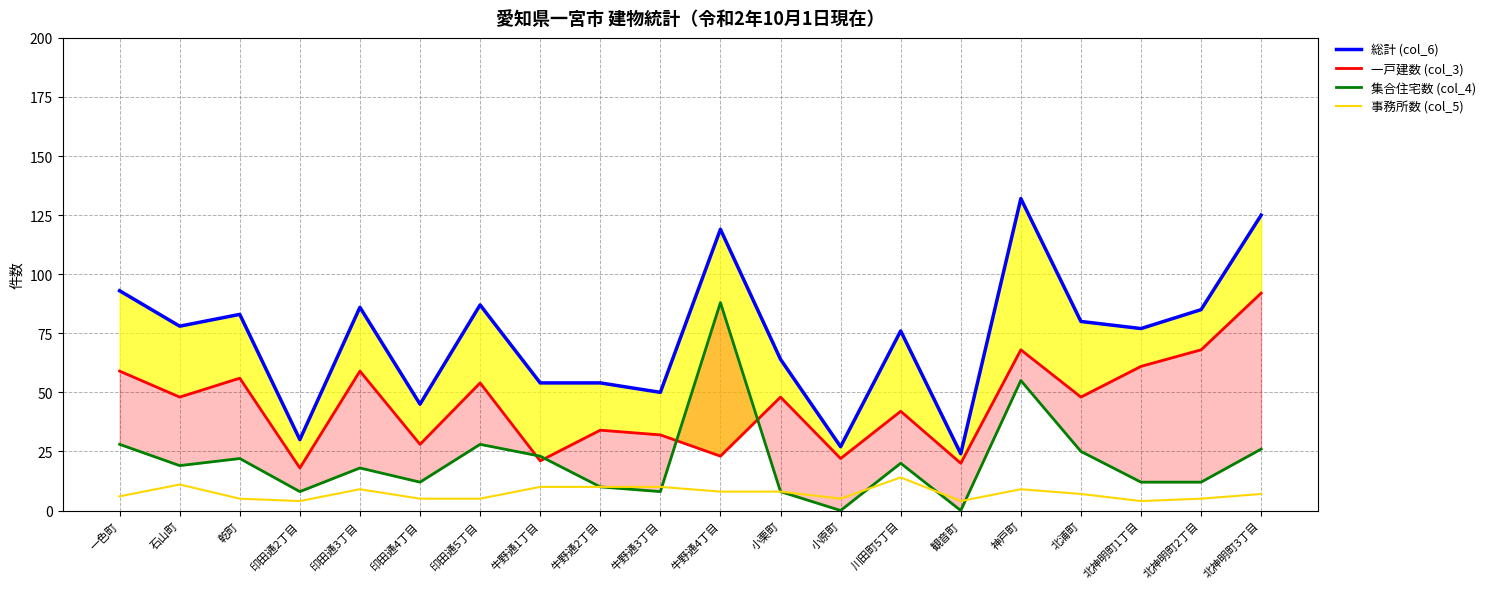

Reading right to left, transcribe all the data shown in this chart.

総計 (col_6): 北神明町3丁目=125	北神明町2丁目=85	北神明町1丁目=77	北浦町=80	神戸町=132	観音町=24	川田町5丁目=76	小原町=27	小栗町=64	牛野通4丁目=119	牛野通3丁目=50	牛野通2丁目=54	牛野通1丁目=54	印田通5丁目=87	印田通4丁目=45	印田通3丁目=86	印田通2丁目=30	乾町=83	石山町=78	一色町=93
一戸建数 (col_3): 北神明町3丁目=92	北神明町2丁目=68	北神明町1丁目=61	北浦町=48	神戸町=68	観音町=20	川田町5丁目=42	小原町=22	小栗町=48	牛野通4丁目=23	牛野通3丁目=32	牛野通2丁目=34	牛野通1丁目=21	印田通5丁目=54	印田通4丁目=28	印田通3丁目=59	印田通2丁目=18	乾町=56	石山町=48	一色町=59
集合住宅数 (col_4): 北神明町3丁目=26	北神明町2丁目=12	北神明町1丁目=12	北浦町=25	神戸町=55	観音町=0	川田町5丁目=20	小原町=0	小栗町=8	牛野通4丁目=88	牛野通3丁目=8	牛野通2丁目=10	牛野通1丁目=23	印田通5丁目=28	印田通4丁目=12	印田通3丁目=18	印田通2丁目=8	乾町=22	石山町=19	一色町=28
事務所数 (col_5): 北神明町3丁目=7	北神明町2丁目=5	北神明町1丁目=4	北浦町=7	神戸町=9	観音町=4	川田町5丁目=14	小原町=5	小栗町=8	牛野通4丁目=8	牛野通3丁目=10	牛野通2丁目=10	牛野通1丁目=10	印田通5丁目=5	印田通4丁目=5	印田通3丁目=9	印田通2丁目=4	乾町=5	石山町=11	一色町=6